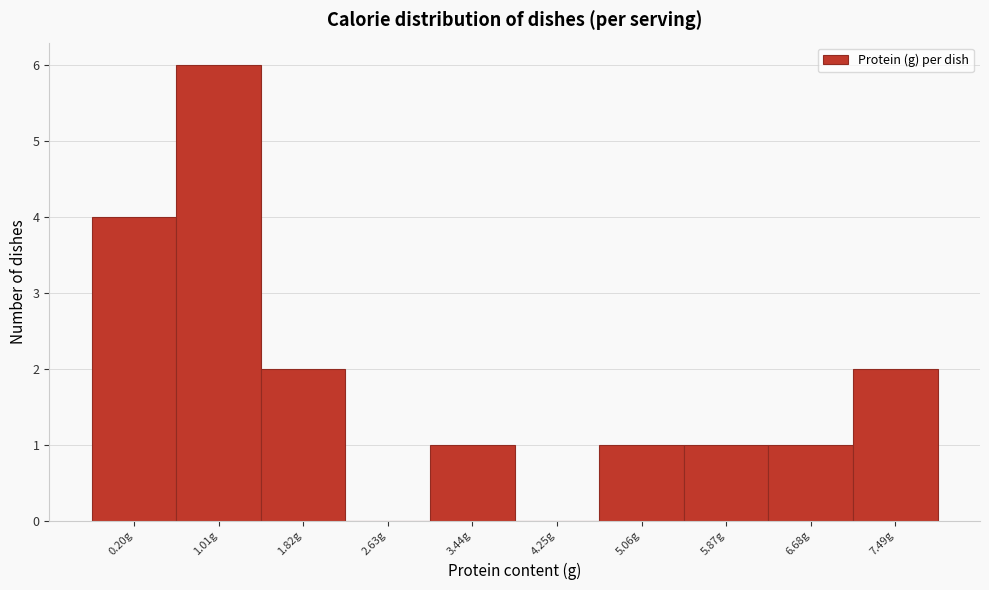

Reading left to right, what are all the values shown in this chart?

0.20g=4	1.01g=6	1.82g=2	2.63g=0	3.44g=1	4.25g=0	5.06g=1	5.87g=1	6.68g=1	7.49g=2